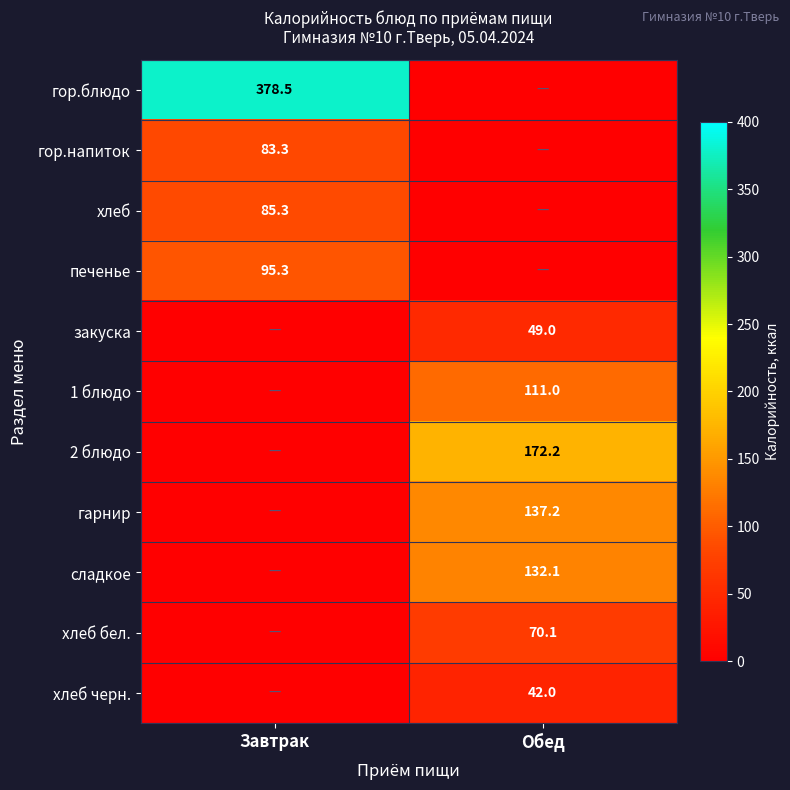

The закуска series shows 65.9 at Обед. True or false?

False